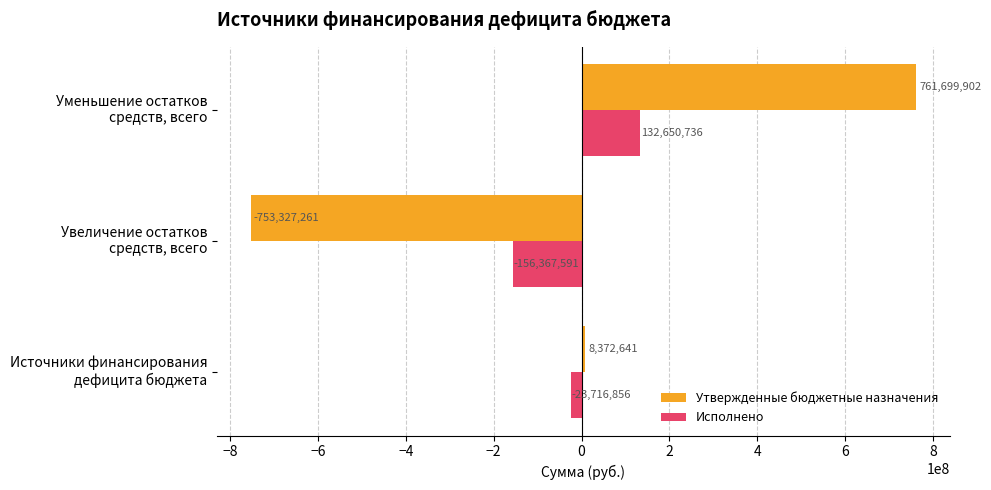

What is the minimum value shown in the chart?

-753327260.9